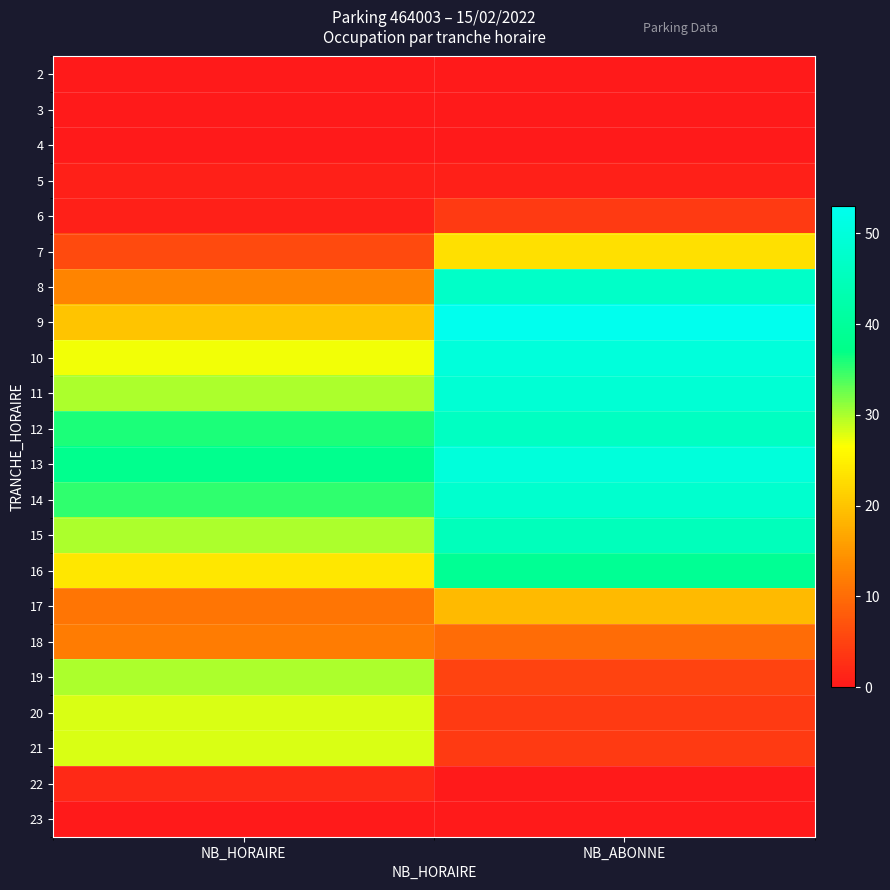

What is the total value across all series at NB_ABONNE?

497